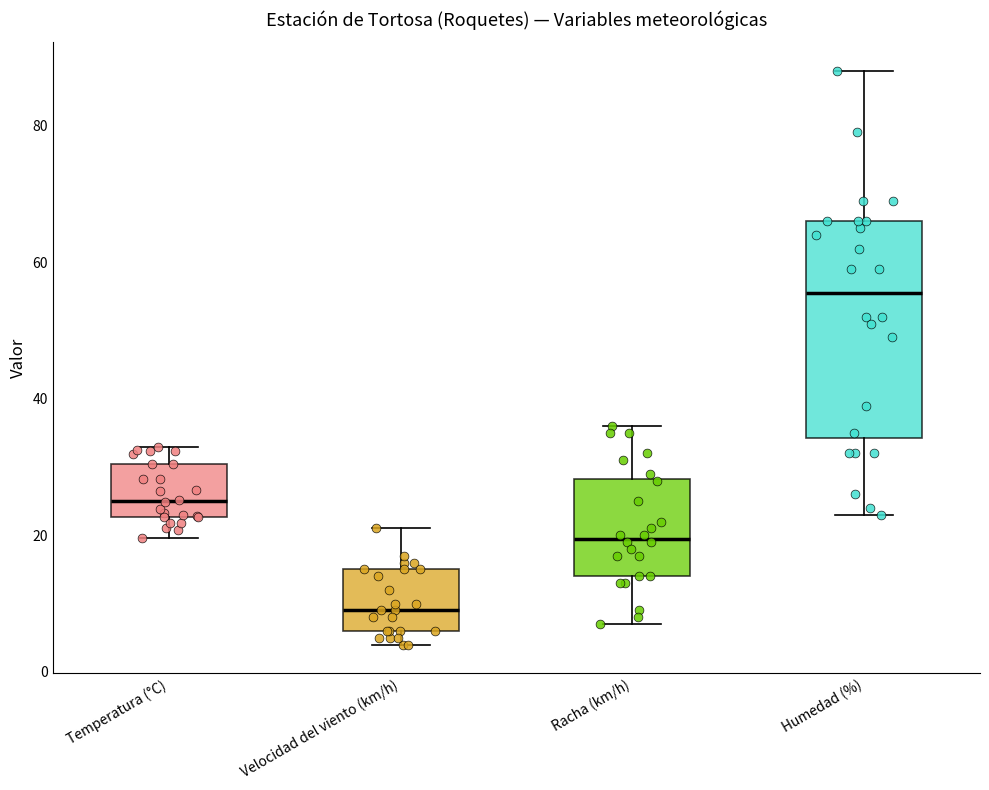

Which box's median line is the lowest?

Velocidad del viento (km/h)